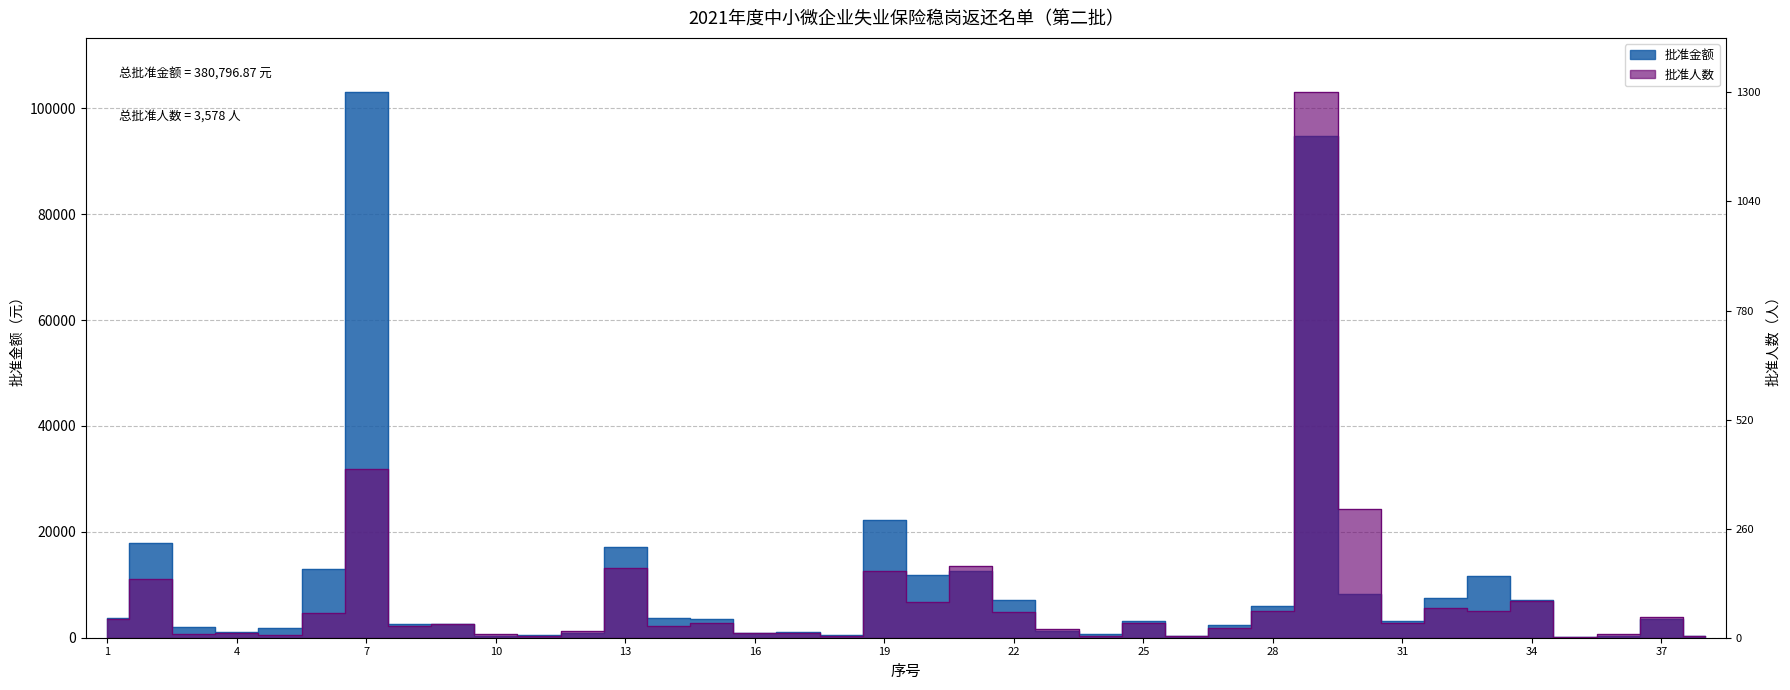

Where is 批准金额 nearest to the value 51580?

19